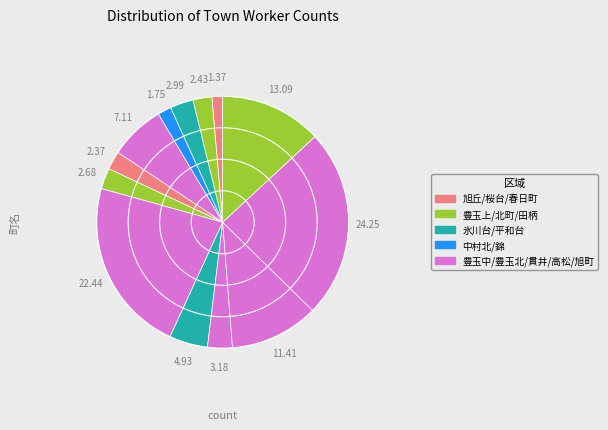

To the nearest percent, what is the average slice percentage?

8%